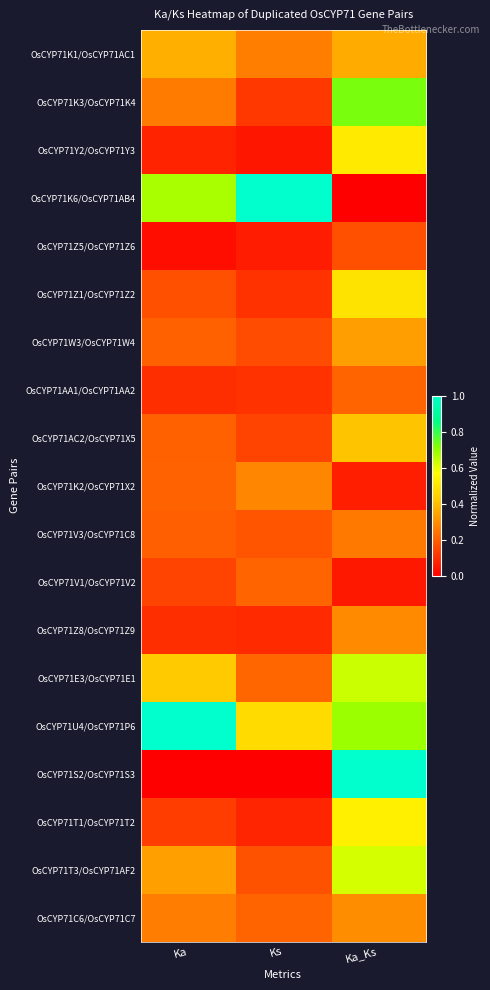

How many distinct data groups are displayed?

19